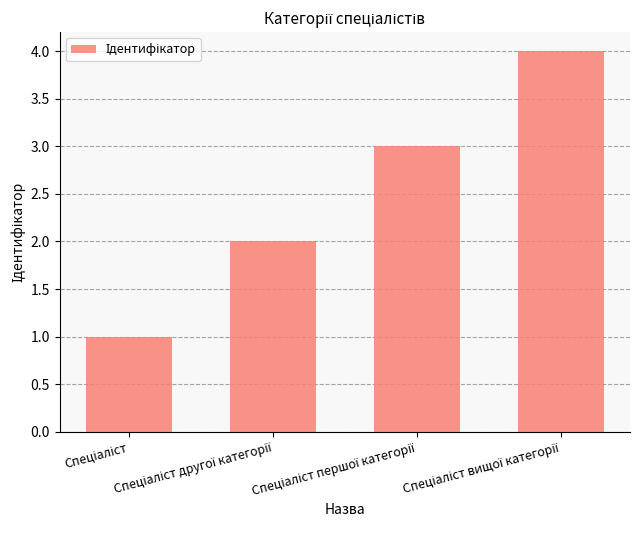

What is the maximum value shown in the chart?

4